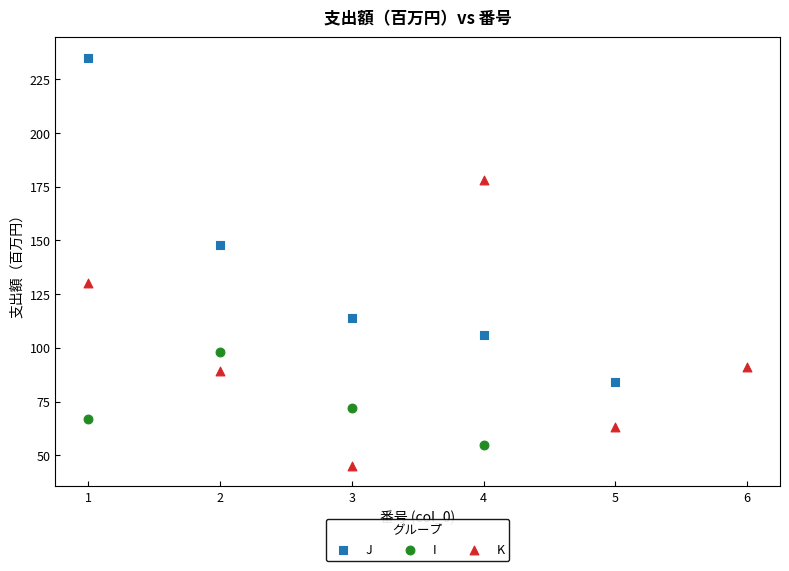

Which series contains the highest Y value?

J